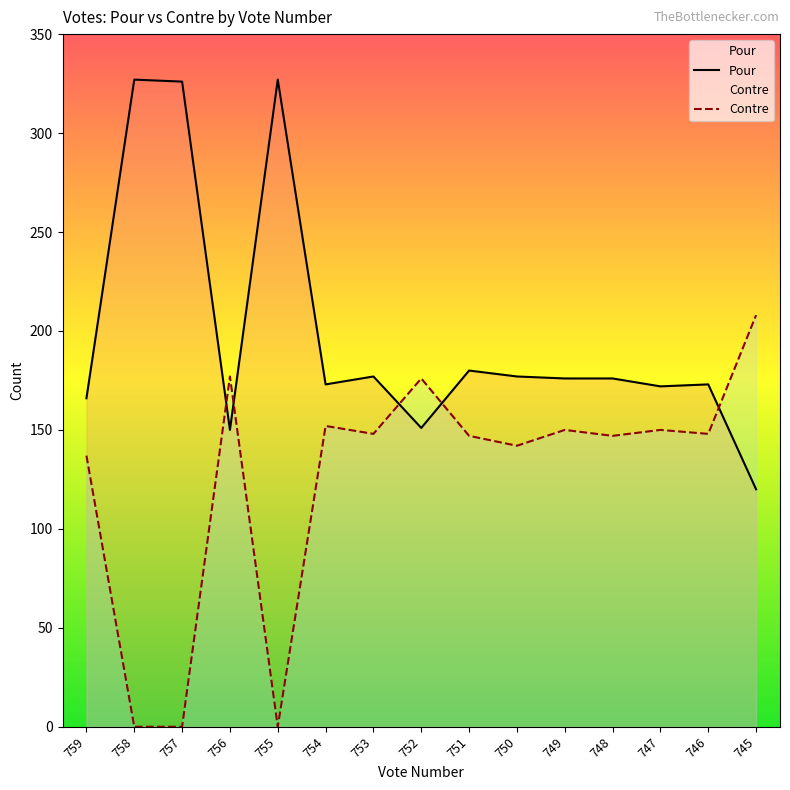

How many categories are shown in the chart?

15